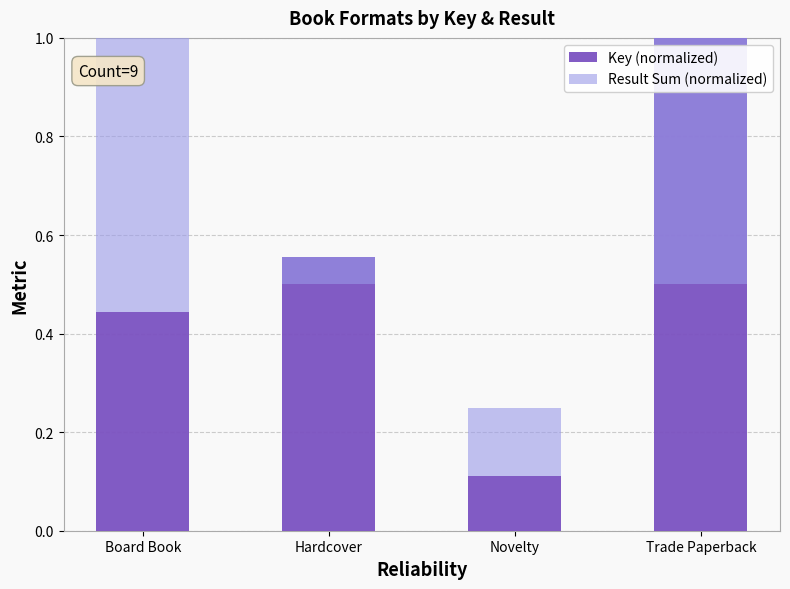

What are all the series names shown in the legend?

Key (normalized), Result Sum (normalized)